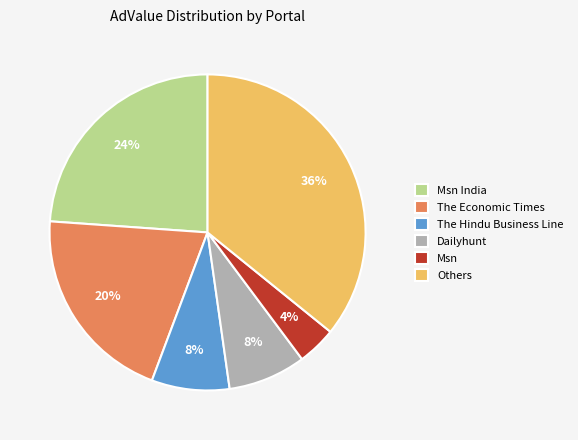

How many slices are in this pie chart?

6